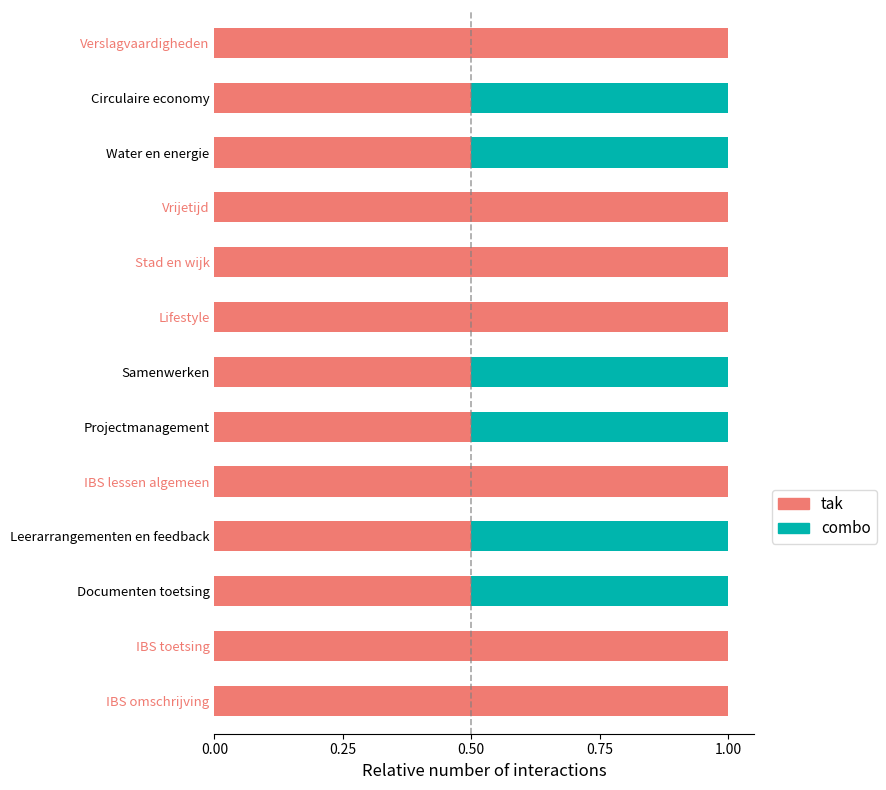

What is the highest value of the tak series?

1.0